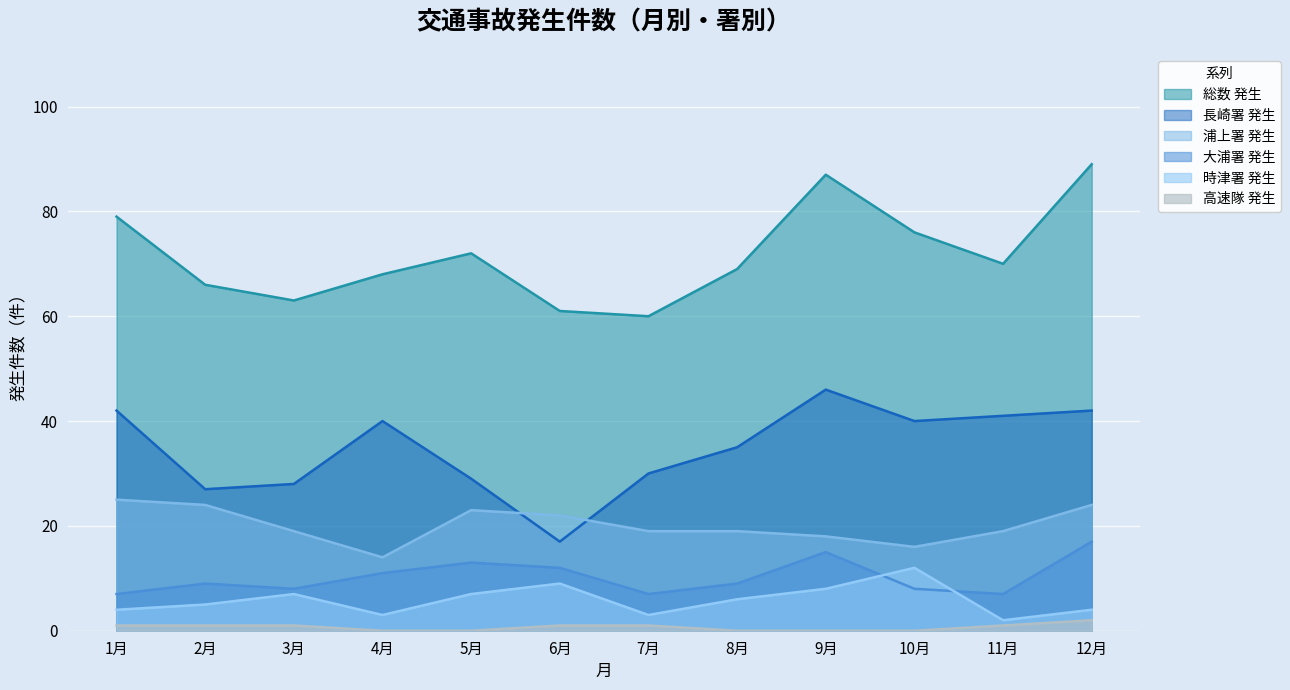

What value does the 長崎署 発生 series have at 4月?

40